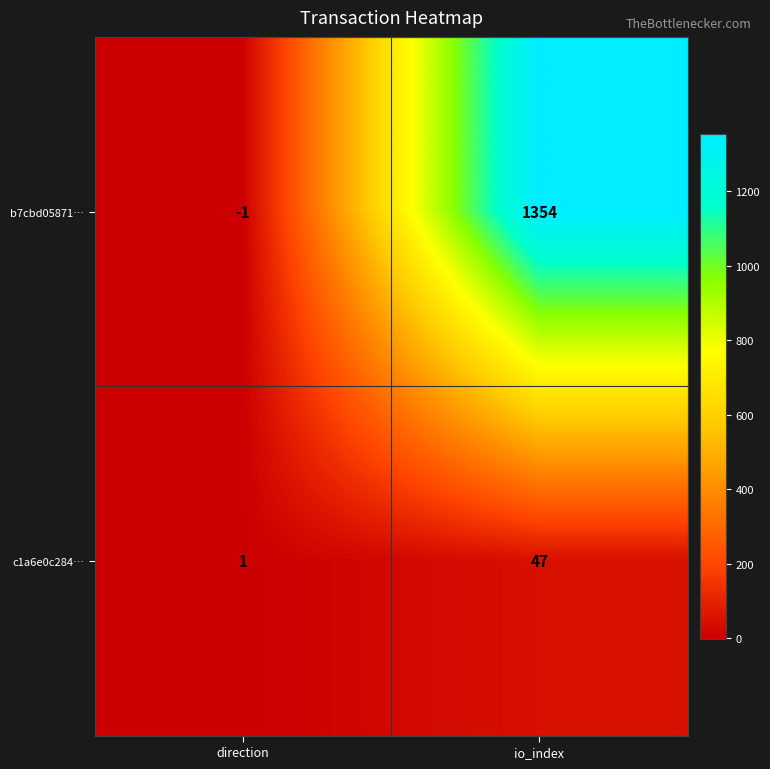

Where is b7cbd05871… nearest to the value 676?

direction